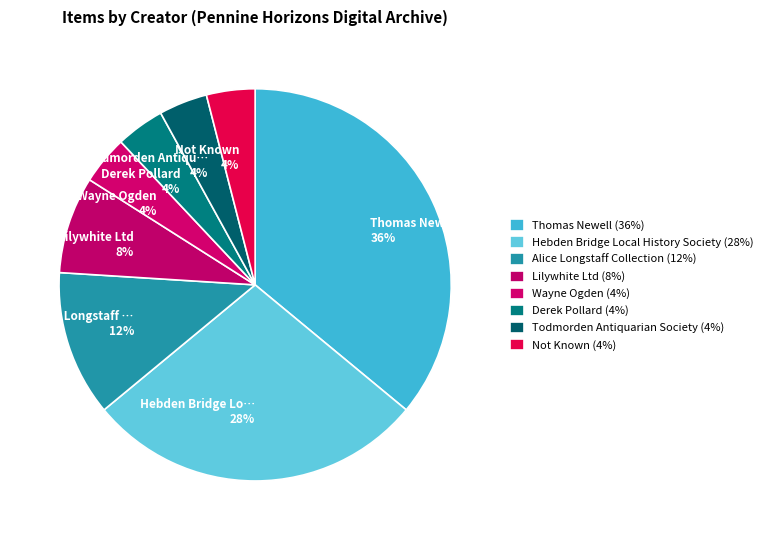

How many slices are in this pie chart?

8